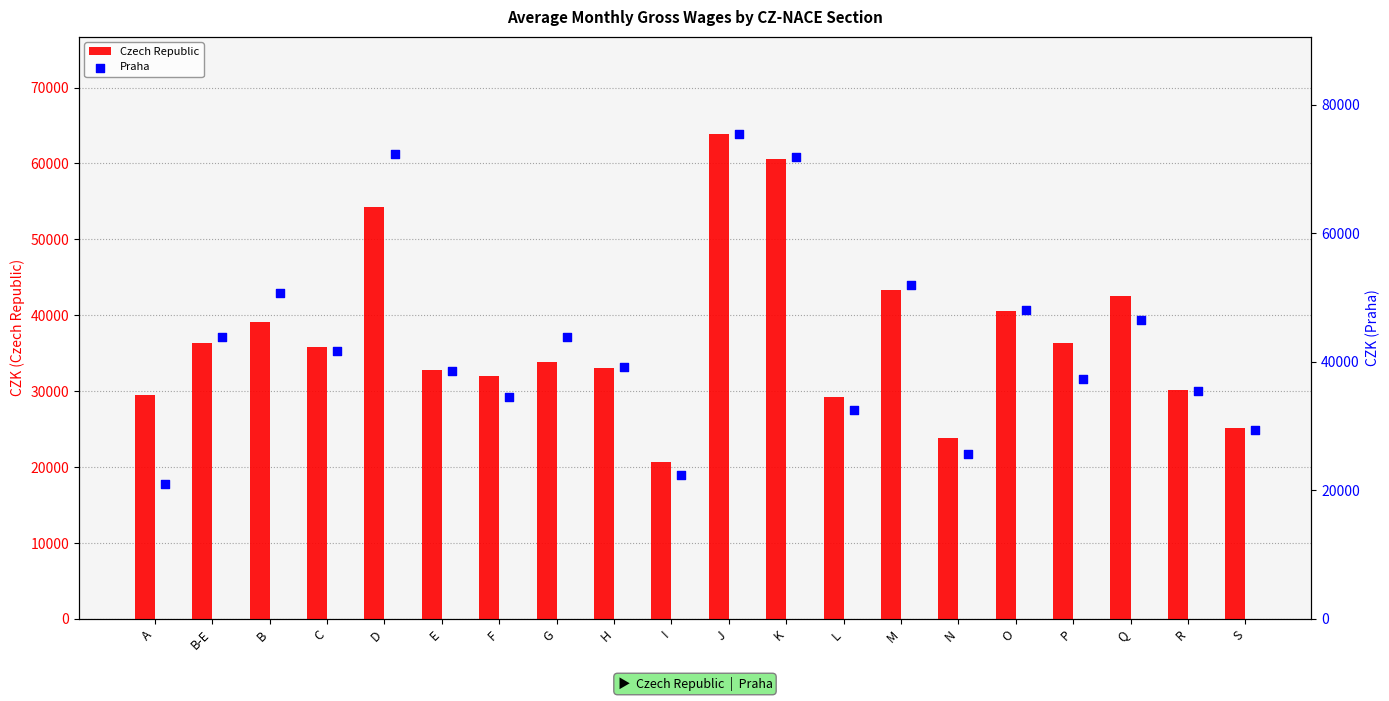

What are all the series names shown in the legend?

Czech Republic, Praha